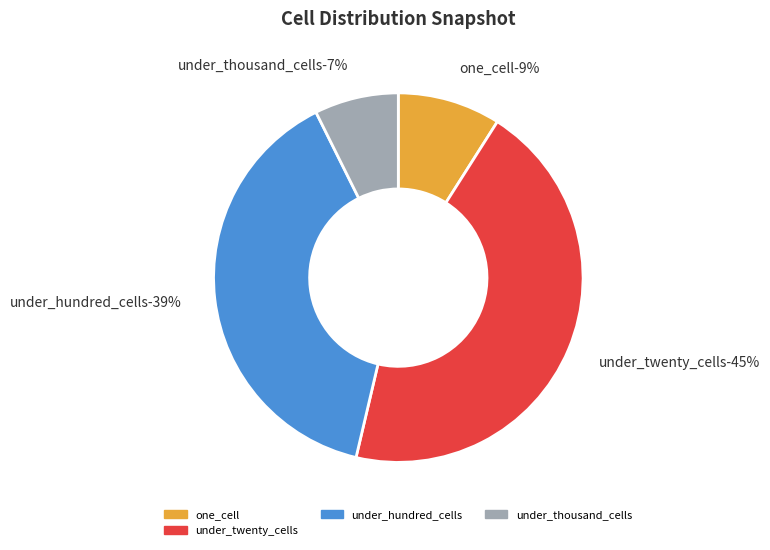

To the nearest percent, what portion does under_hundred_cells represent?

39%